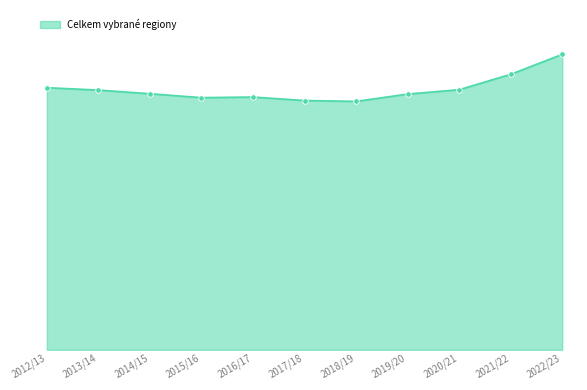

Does the chart have visible grid lines?

No